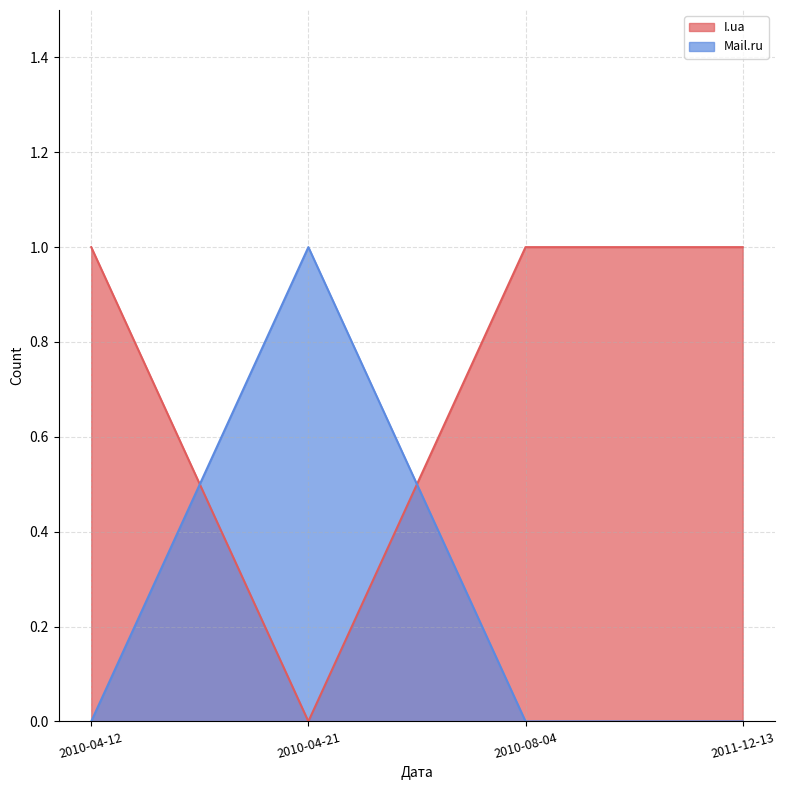

Which has a higher value, 2011-12-13 or 2010-04-12?

2011-12-13